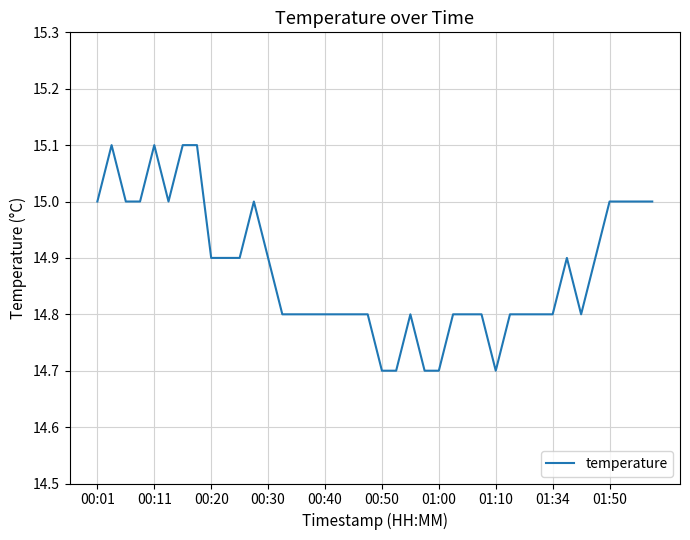

What is the average value?

14.9